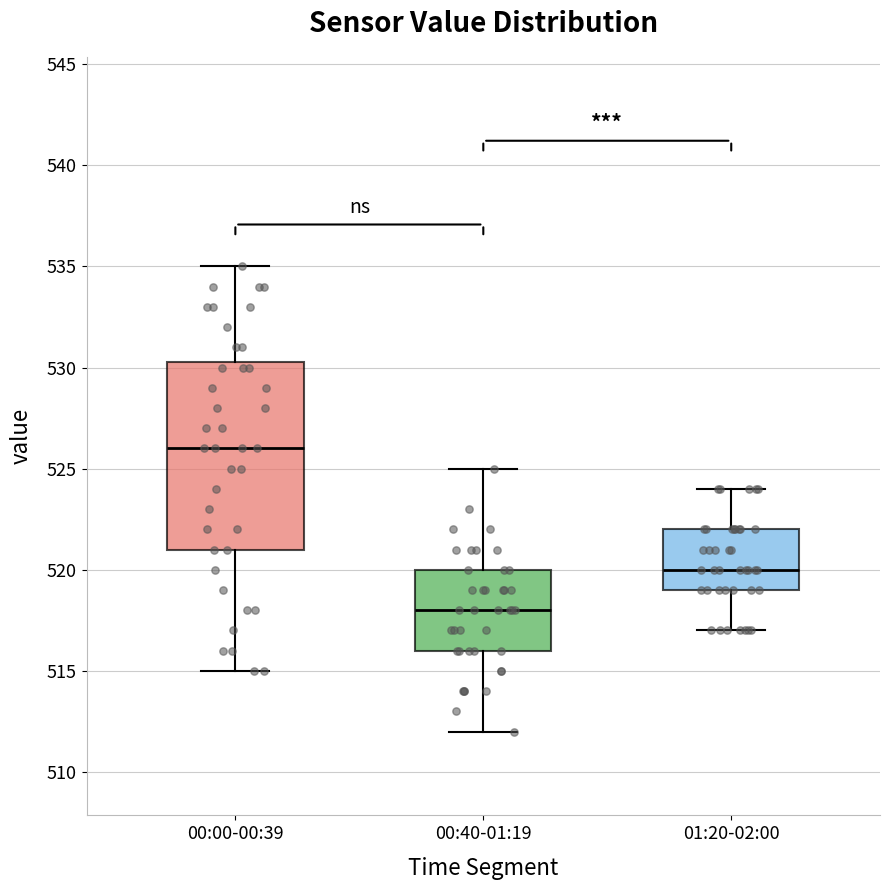

Which box has the lowest median line?

00:40-01:19